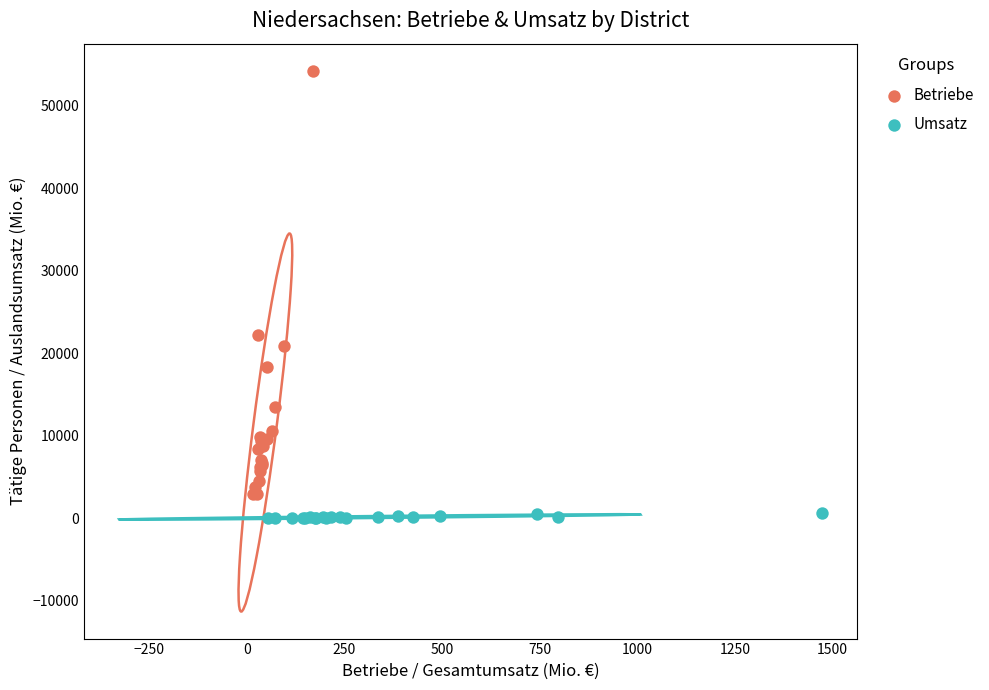

Which series contains the highest Y value?

Betriebe